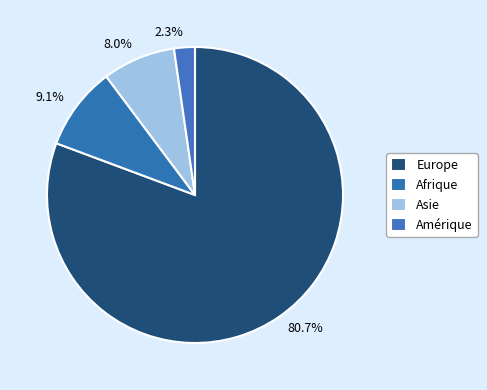

Does any single category account for the majority?

Yes